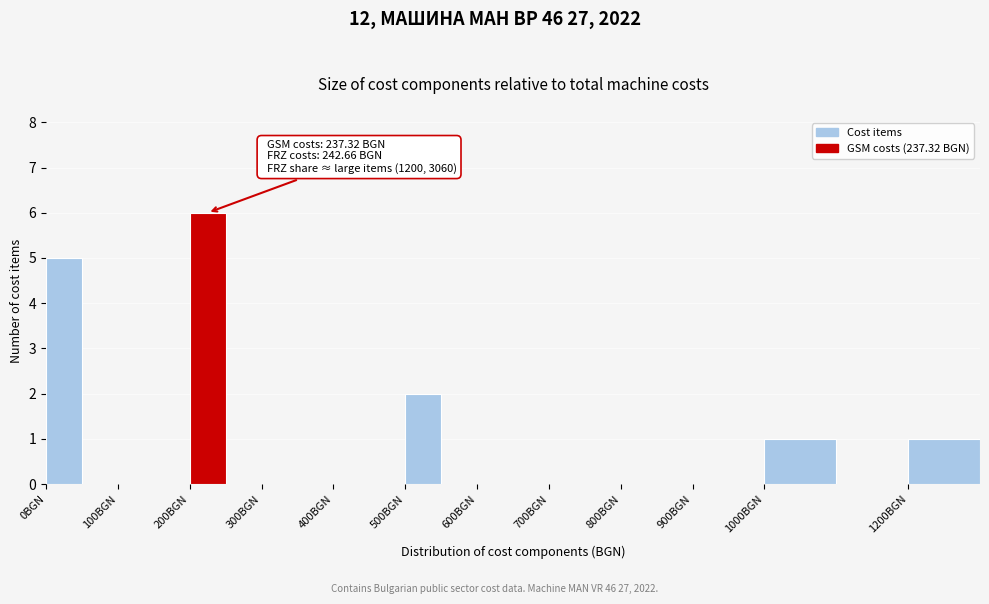

Which range on the x-axis has the tallest bar?

200 to 250